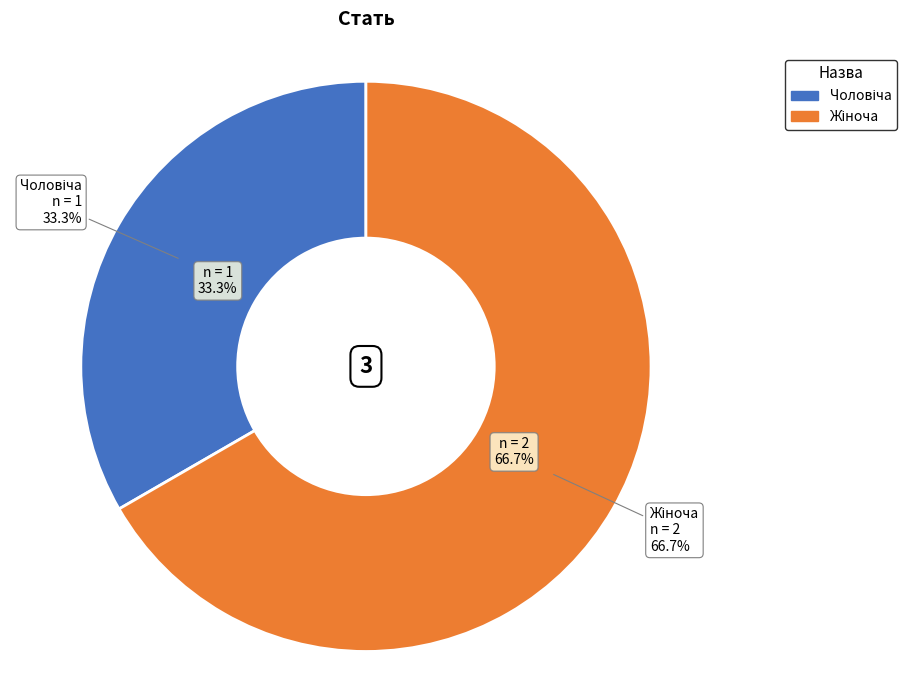

What percentage is the Чоловіча slice, to the nearest percent?

33%